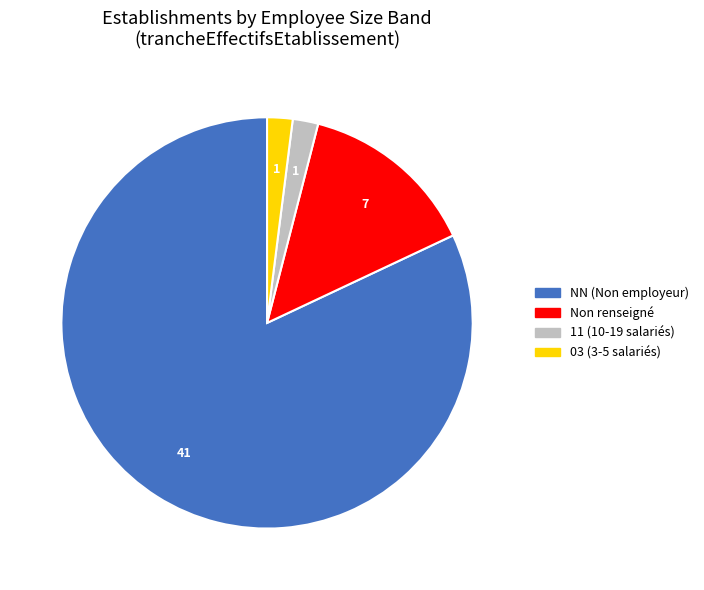

Which has a higher value, 03 (3-5 salariés) or Non renseigné?

Non renseigné